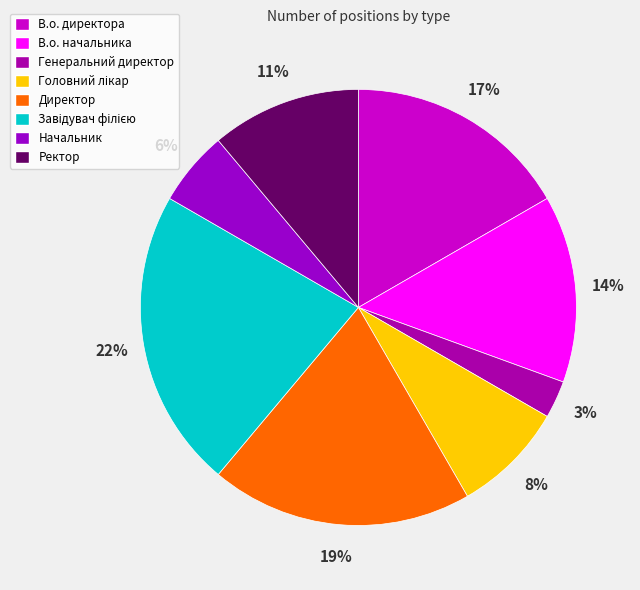

Which category has the smallest portion of the pie?

Генеральний директор